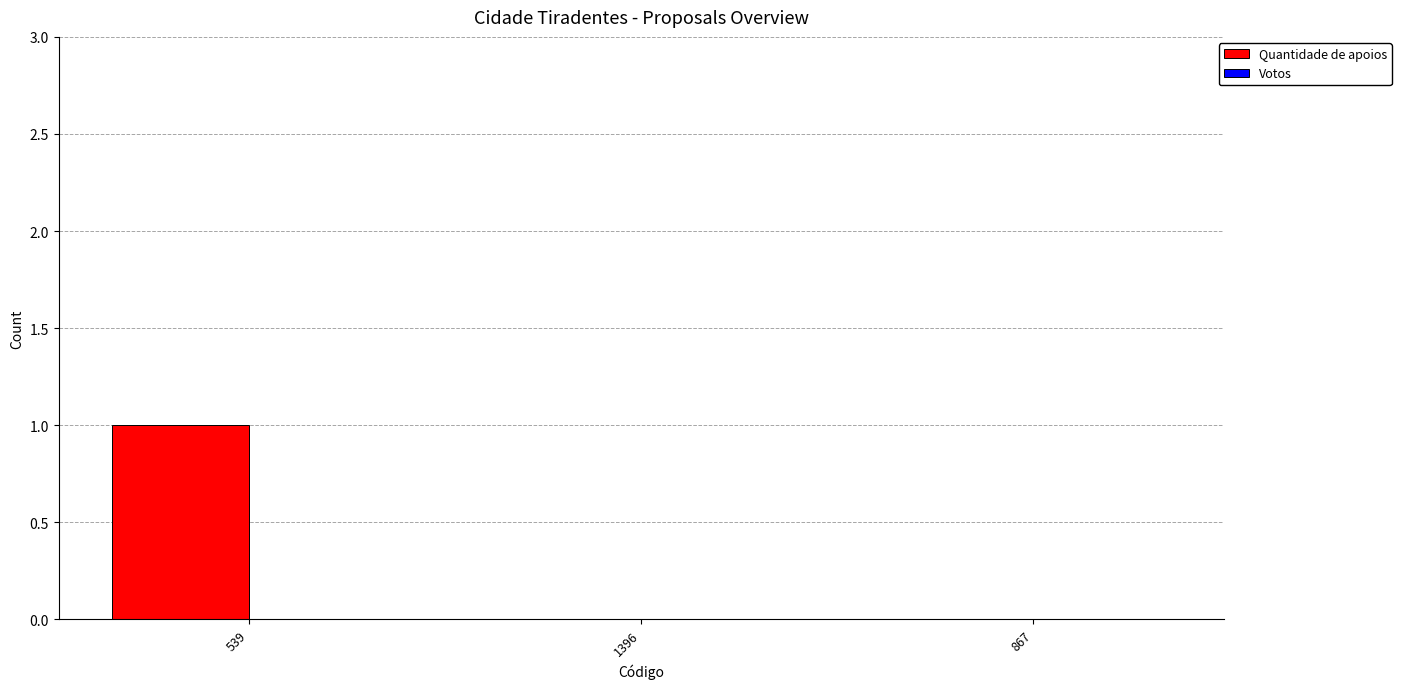

Count the number of categories in the chart.

3